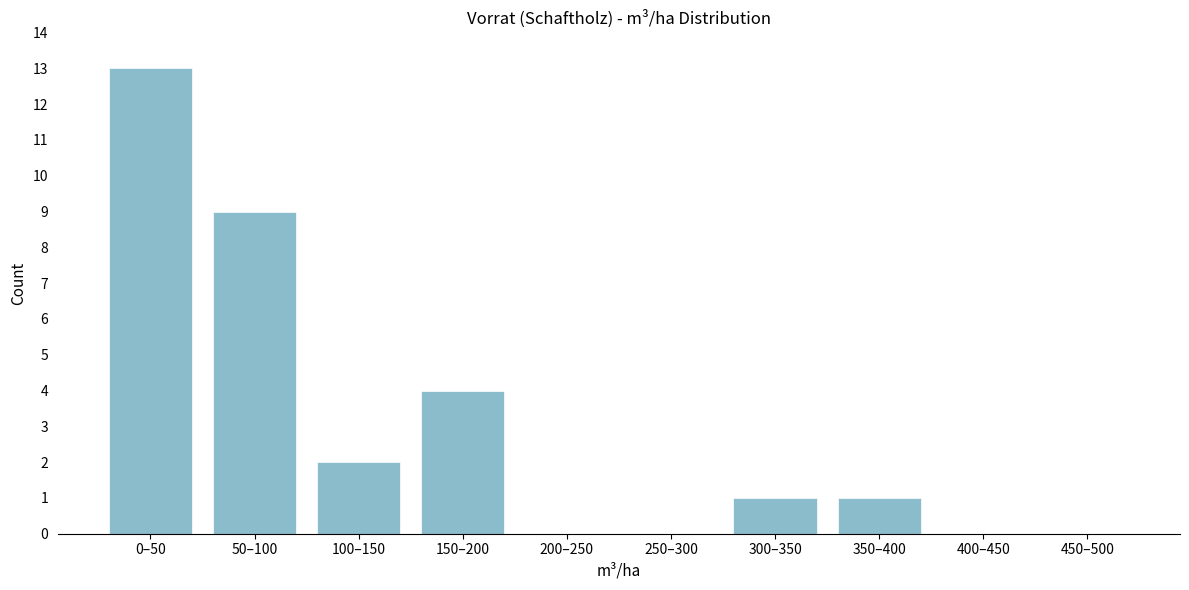

Reading left to right, list all the values displayed in this chart.

0–50=13	50–100=9	100–150=2	150–200=4	200–250=0	250–300=0	300–350=1	350–400=1	400–450=0	450–500=0